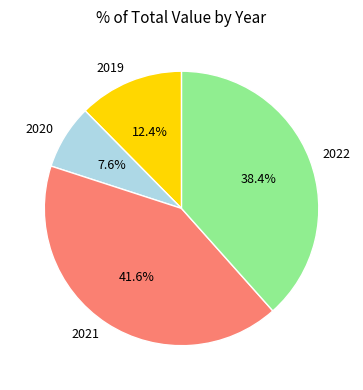

Is it true that 2022 is 50% of the pie?

False